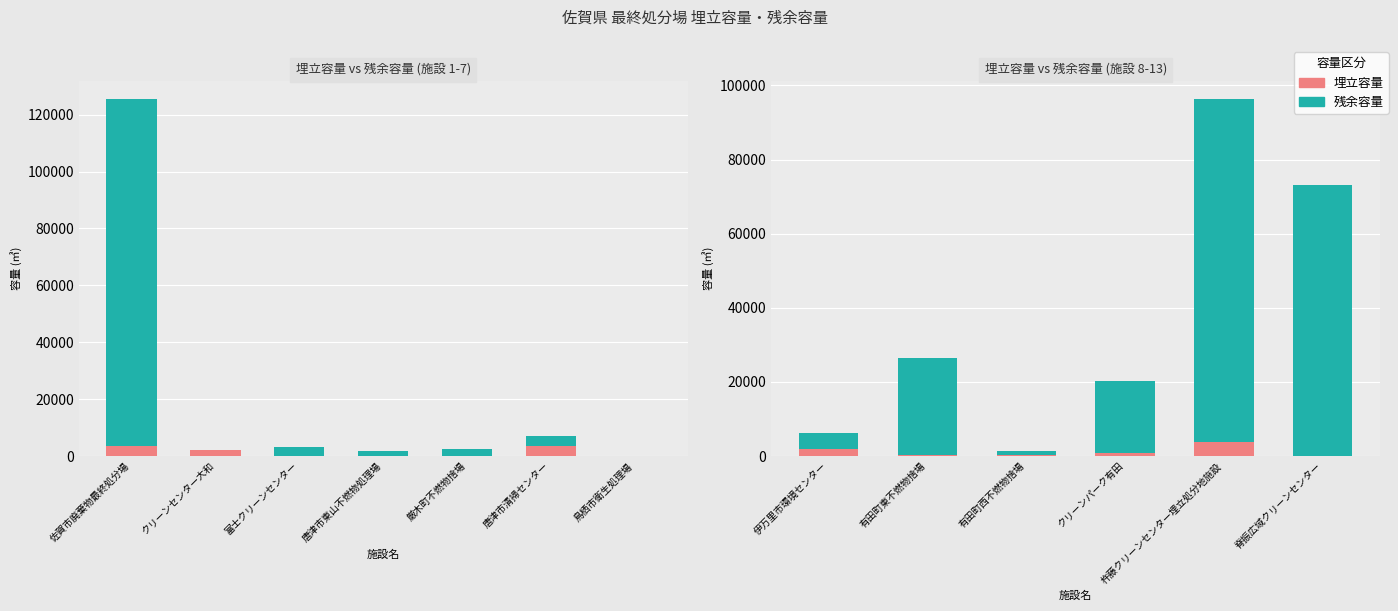

How many distinct data groups are displayed?

2